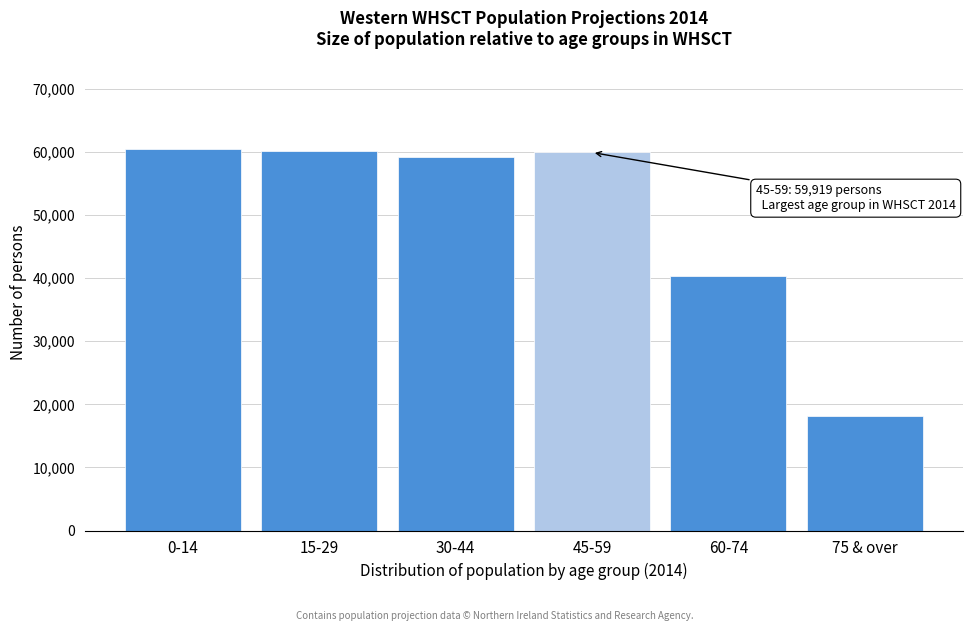

What value does the data have at 45-59?

59919